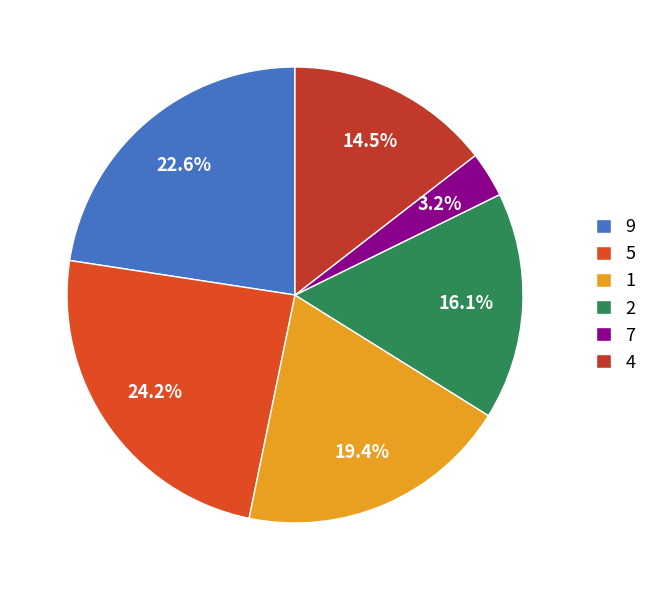

Do 7 and 2 together represent more than half of the pie?

No